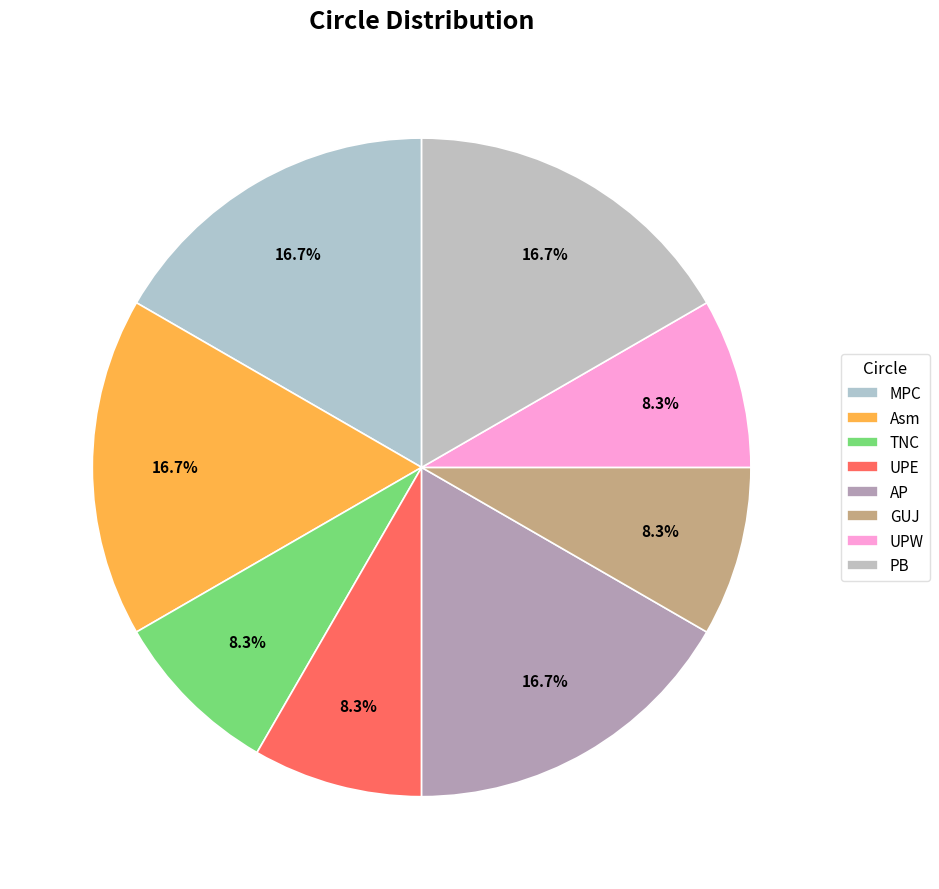

Is there any slice that represents more than half of the pie?

No